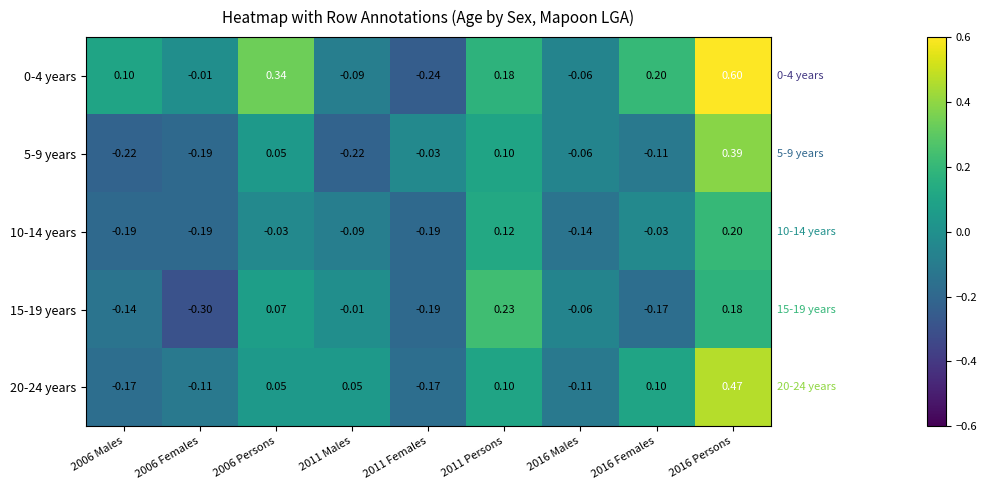

At 2016 Females, list the series in order from largest to smallest.

0-4 years, 20-24 years, 10-14 years, 5-9 years, 15-19 years